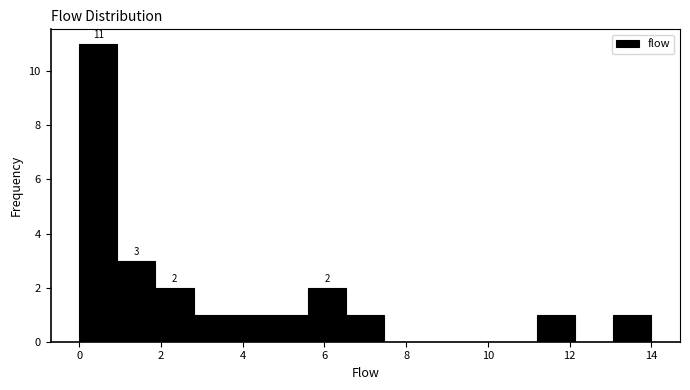

Over which range of the x-axis is the bar tallest?

0.0 to 1.0